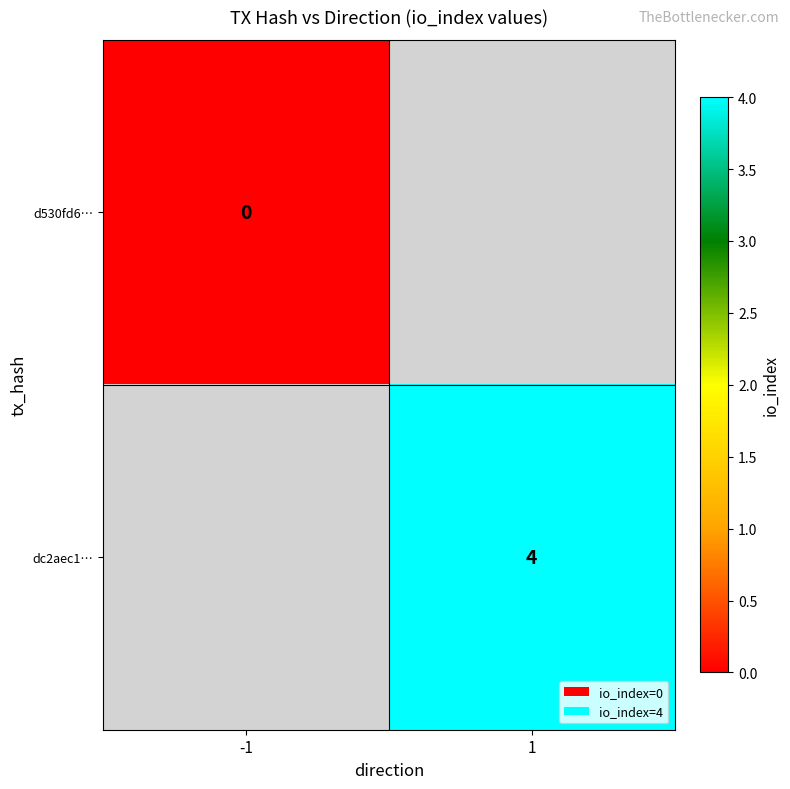

Is it true that dc2aec1… equals 7 at 1?

False